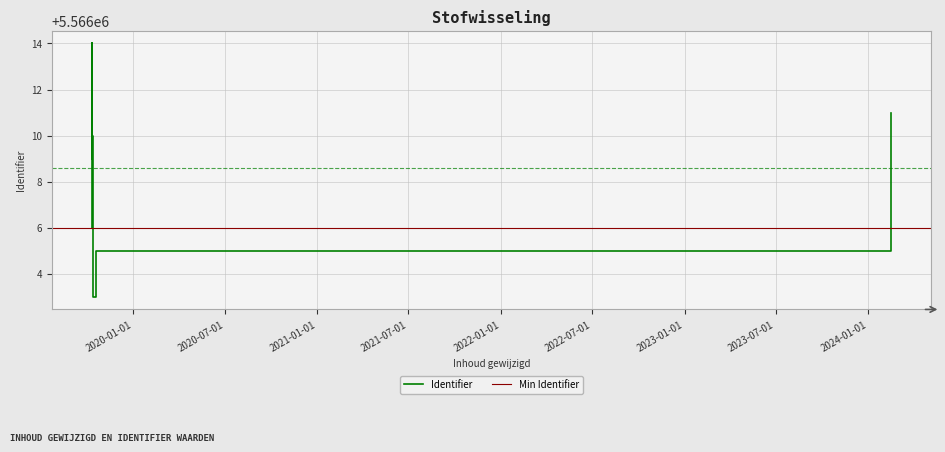

Approximately how many times larger is the value at 2019-10-10 06:45:23 compared to 2019-10-10 09:10:51?

1.0